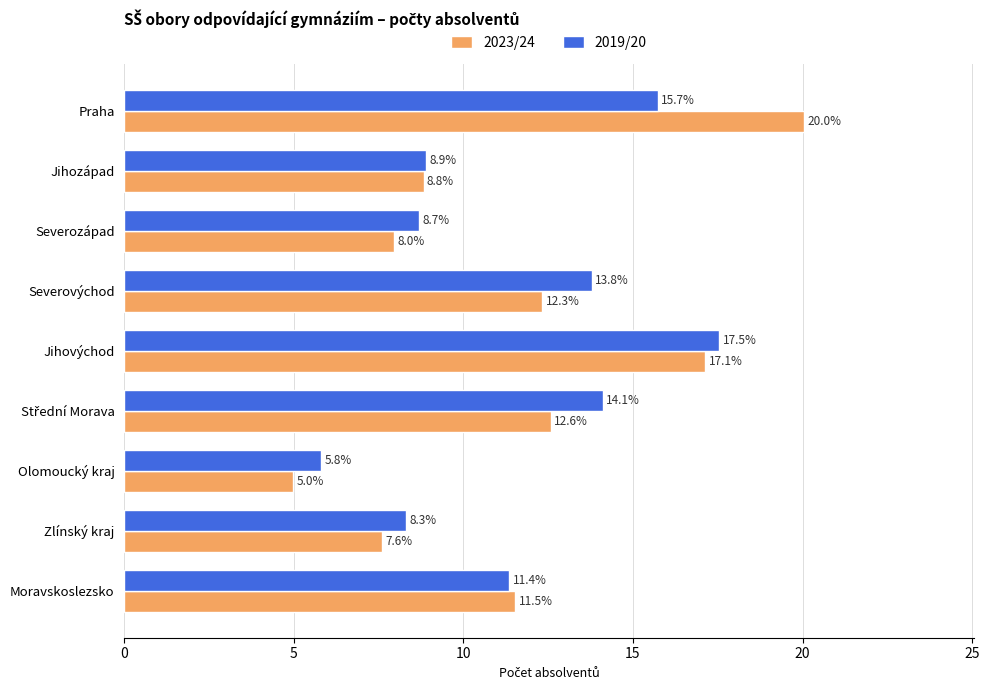

Rank the series by their average value, from highest to lowest.

2019/20, 2023/24